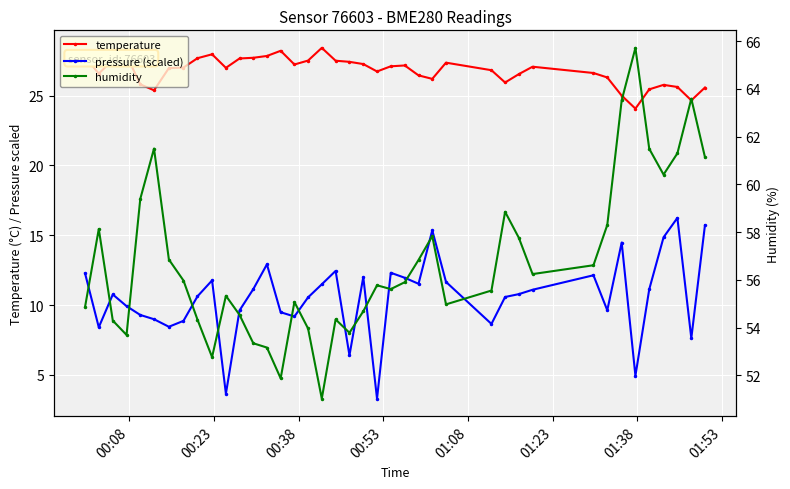

What is the greatest value displayed?

65.7